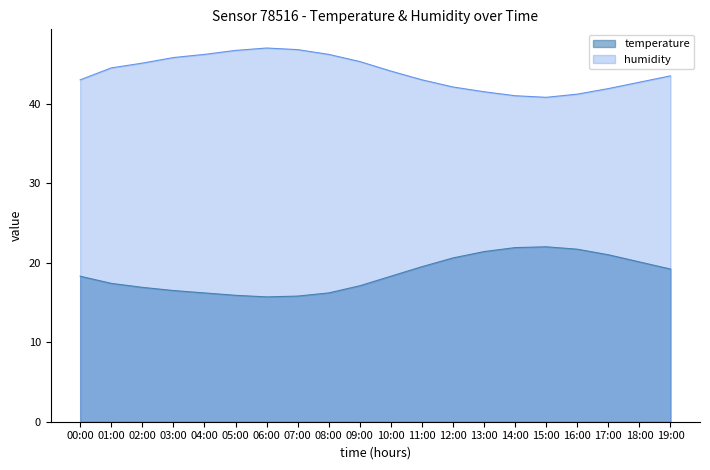

The value of temperature at 13:00 is 12.8. True or false?

False